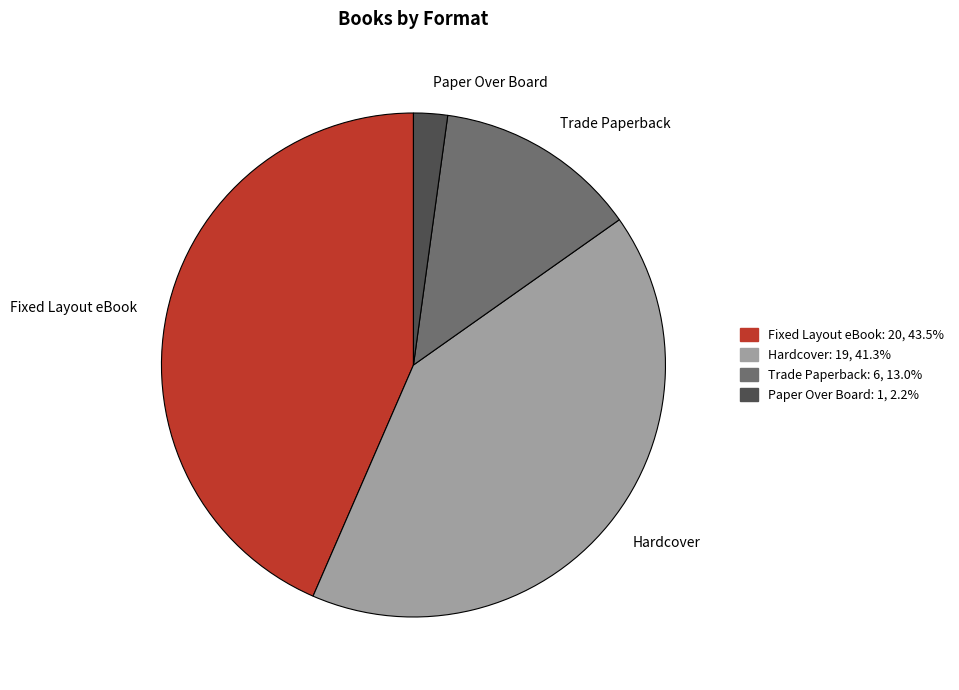

Combined, do Paper Over Board and Hardcover account for over 50%?

No